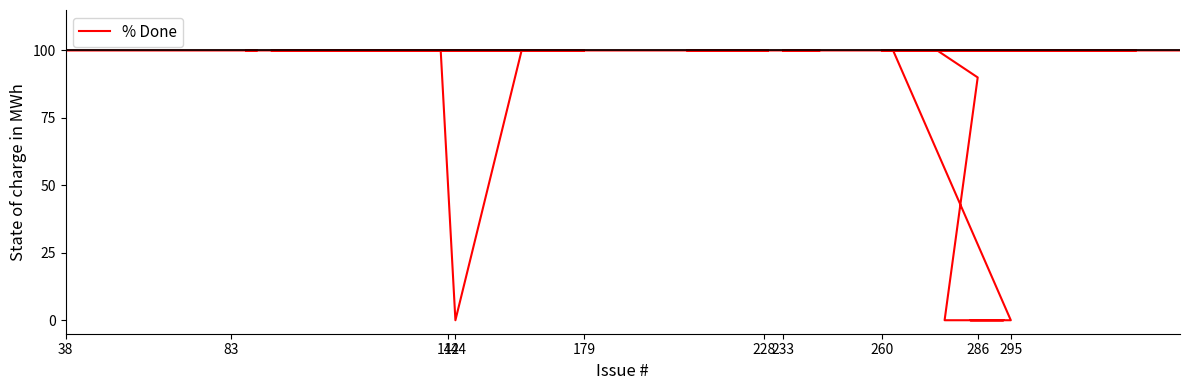

How many values are above zero?

35